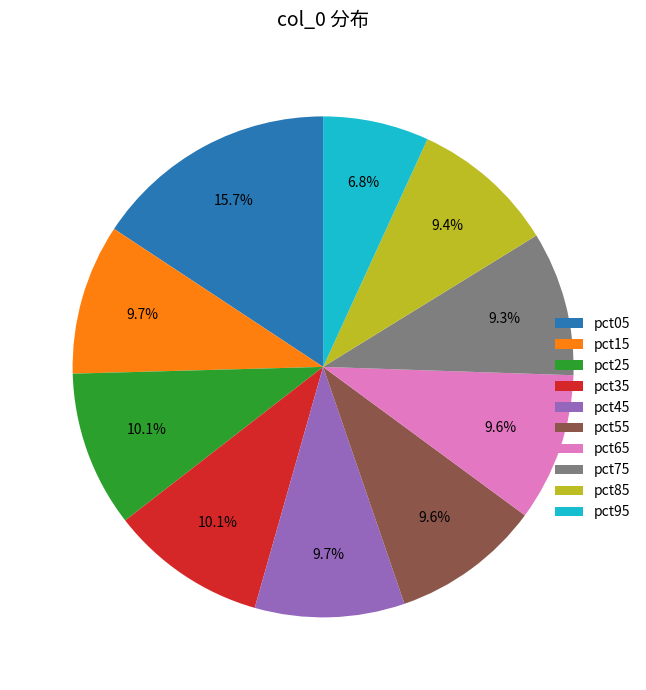

What percentage is the pct15 slice, to the nearest percent?

10%